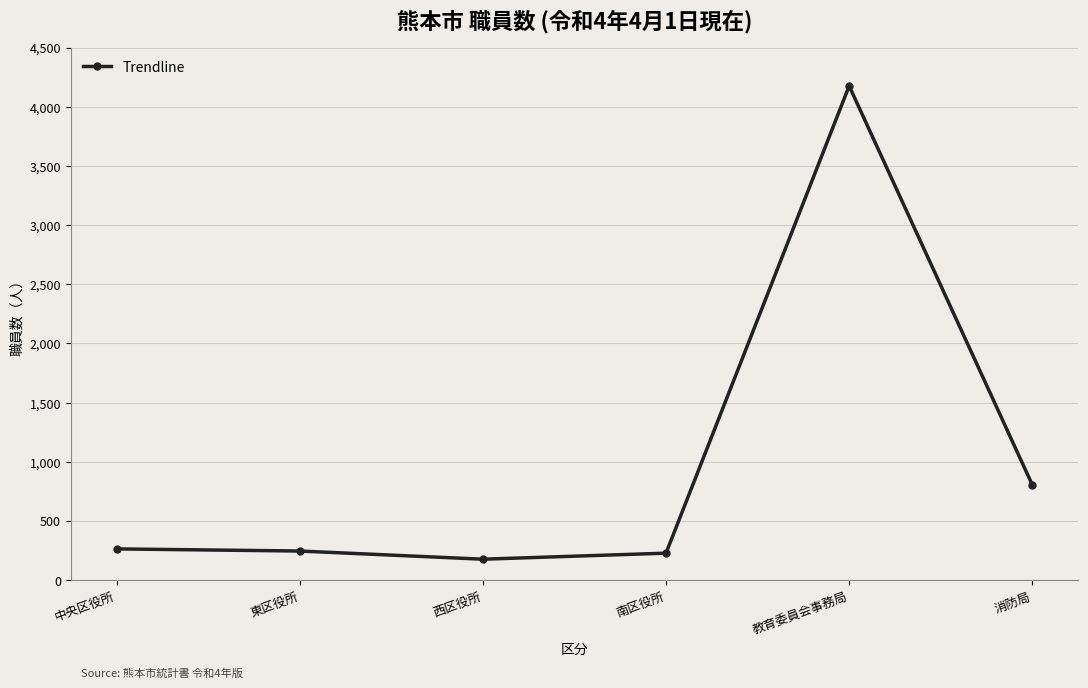

The value at 西区役所 is 177. True or false?

True